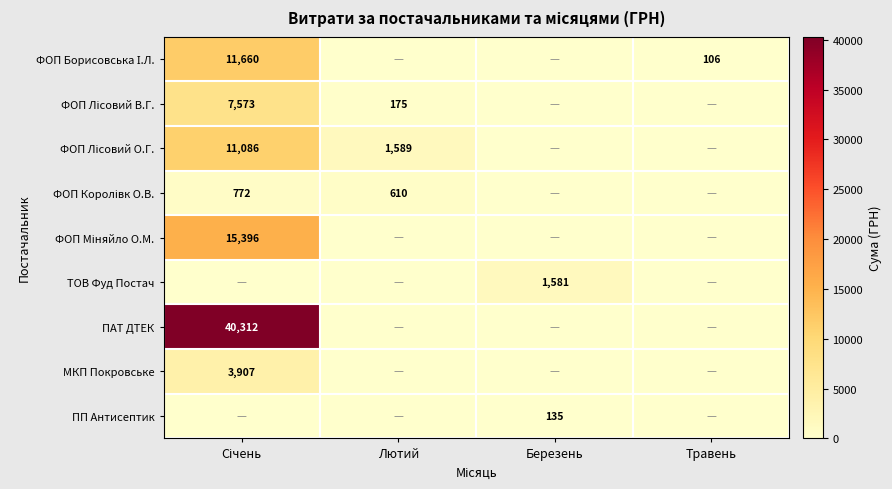

Read the ФОП Лісовий В.Г. value at Січень.

7572.9